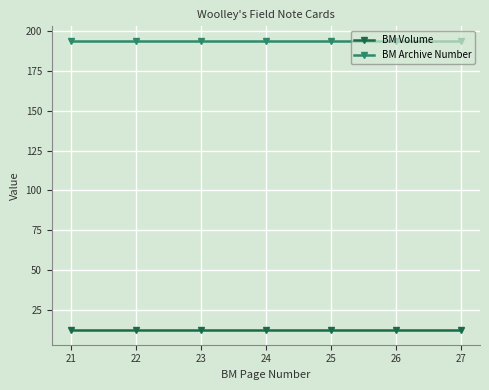

True or false: BM Volume and BM Archive Number intersect in this chart.

False